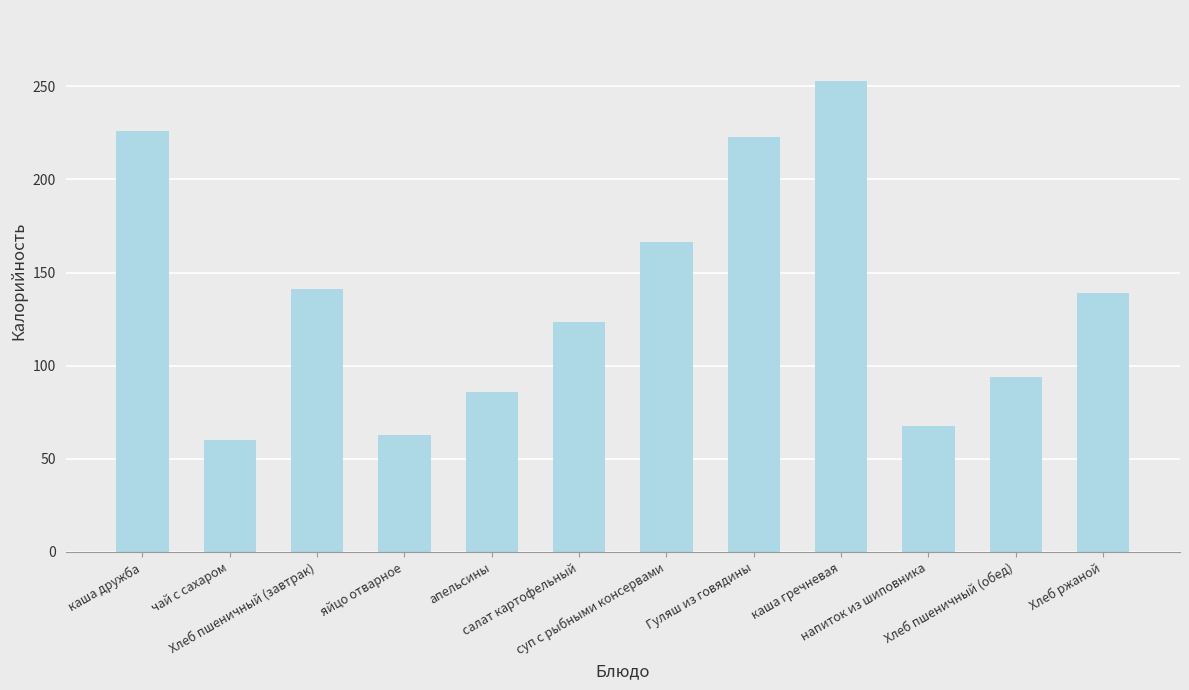

Which label corresponds to the smallest value in the chart?

чай с сахаром